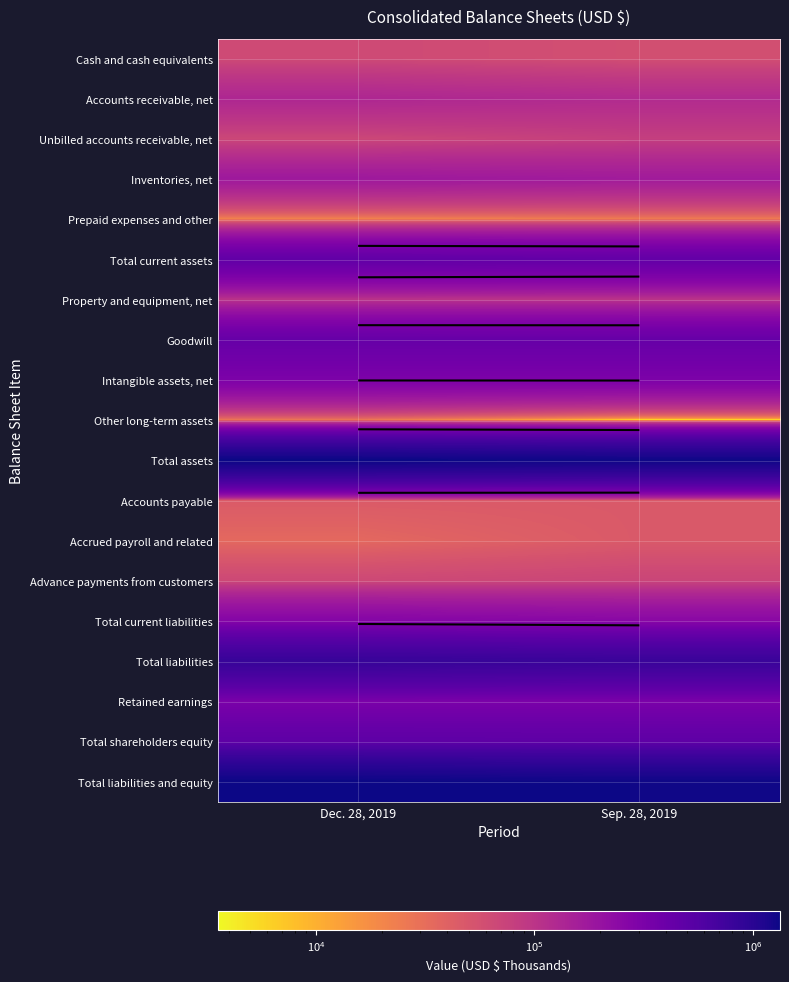

At which label is Total liabilities closest to 827294?

Sep. 28, 2019